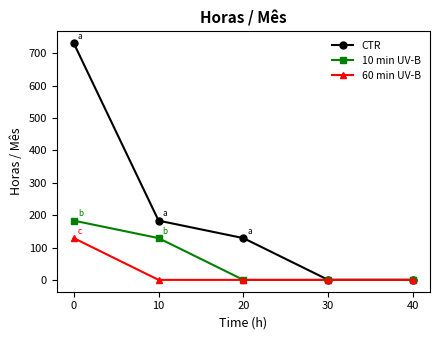

Where is CTR nearest to the value 365?

10